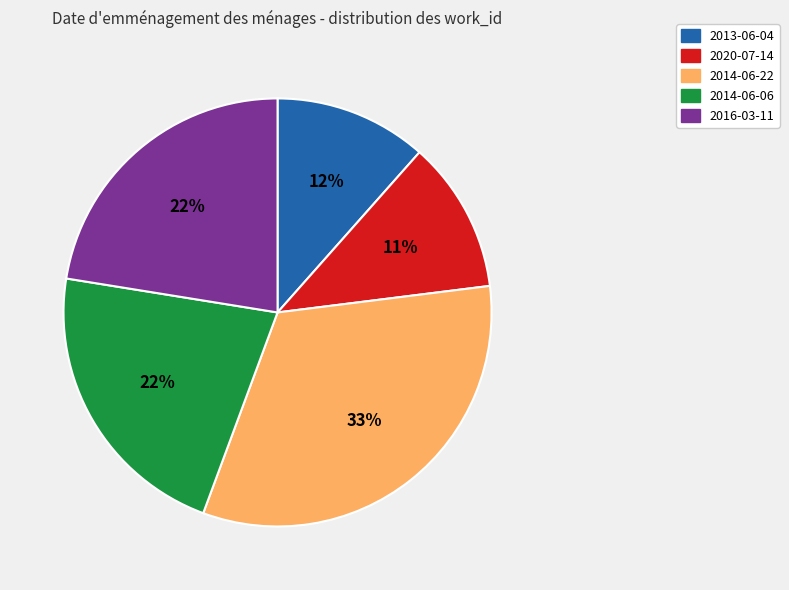

To the nearest percent, what is the average slice percentage?

20%